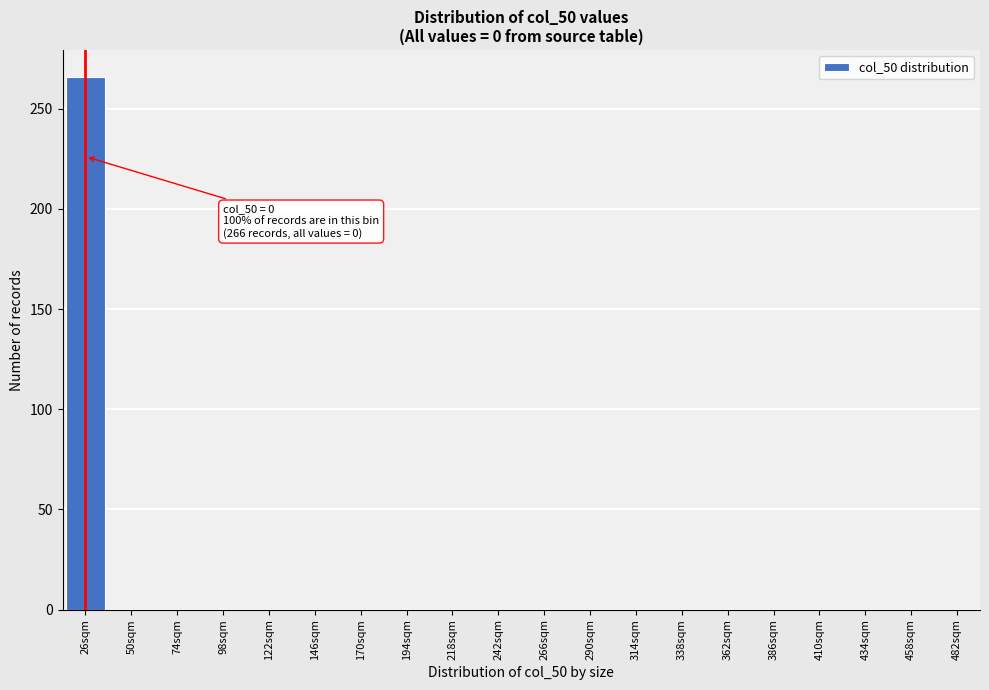

Reading left to right, list all the values displayed in this chart.

26sqm=266	50sqm=0	74sqm=0	98sqm=0	122sqm=0	146sqm=0	170sqm=0	194sqm=0	218sqm=0	242sqm=0	266sqm=0	290sqm=0	314sqm=0	338sqm=0	362sqm=0	386sqm=0	410sqm=0	434sqm=0	458sqm=0	482sqm=0